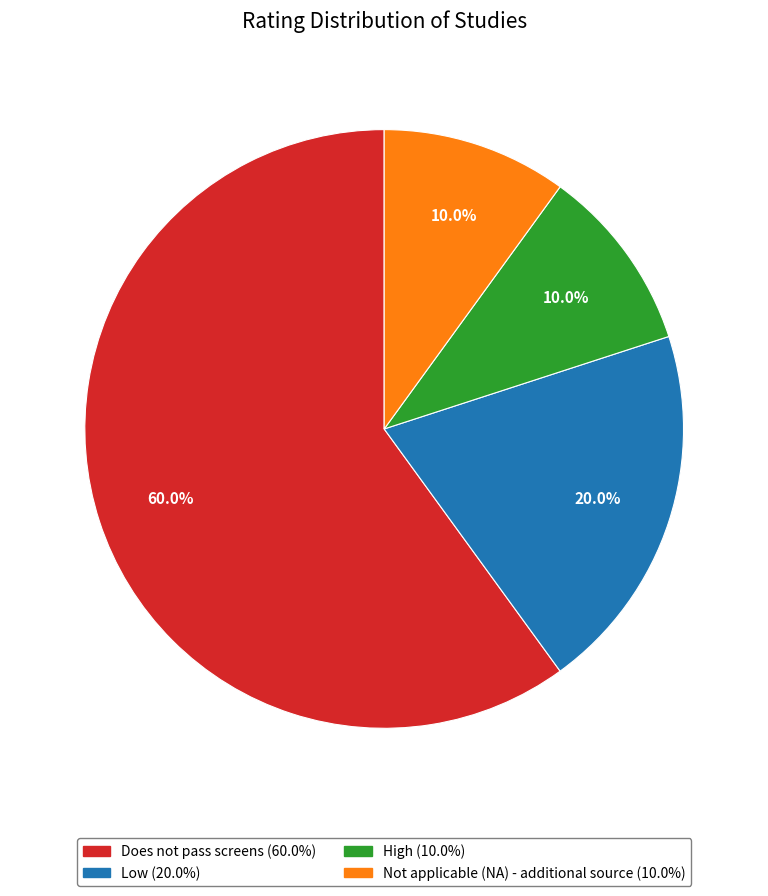

Which slice represents more than half of the pie?

Does not pass screens